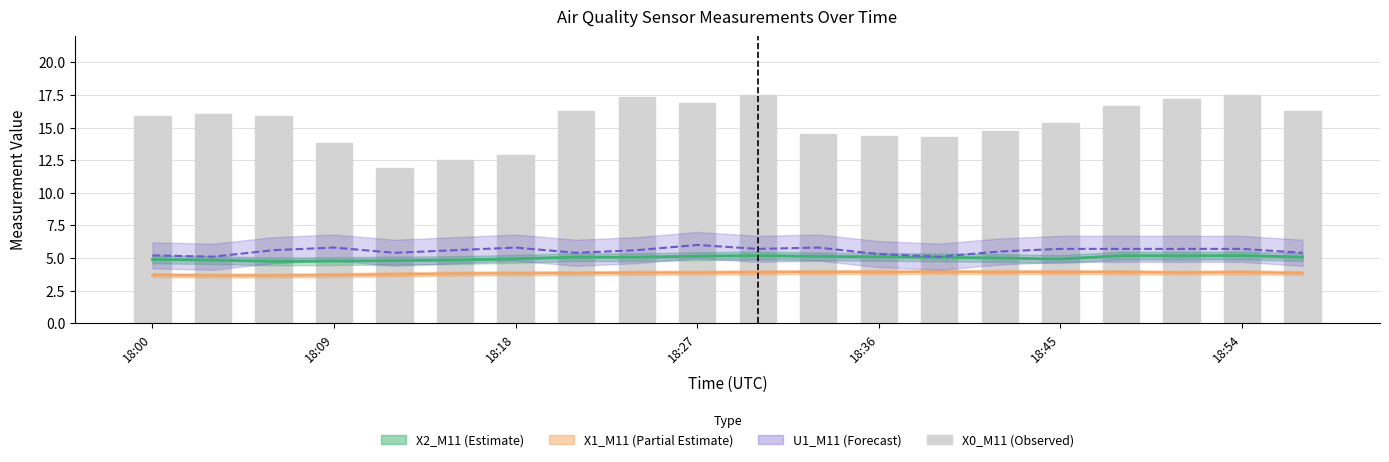

At which label does the data first exceed 15?

18:00